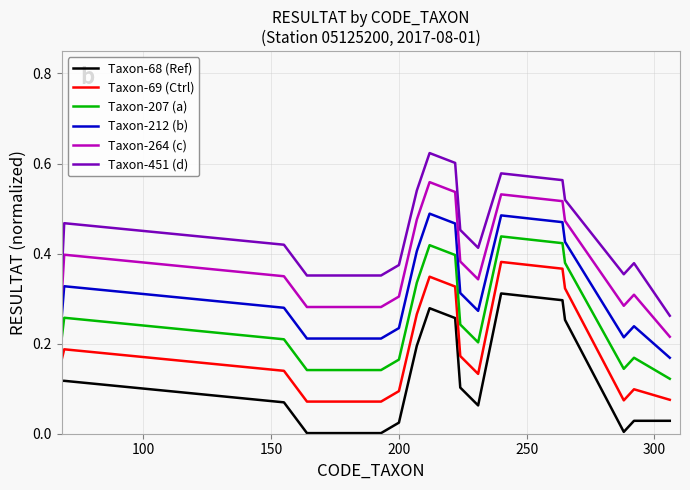

At how many categories does at least one series exceed 0?

20